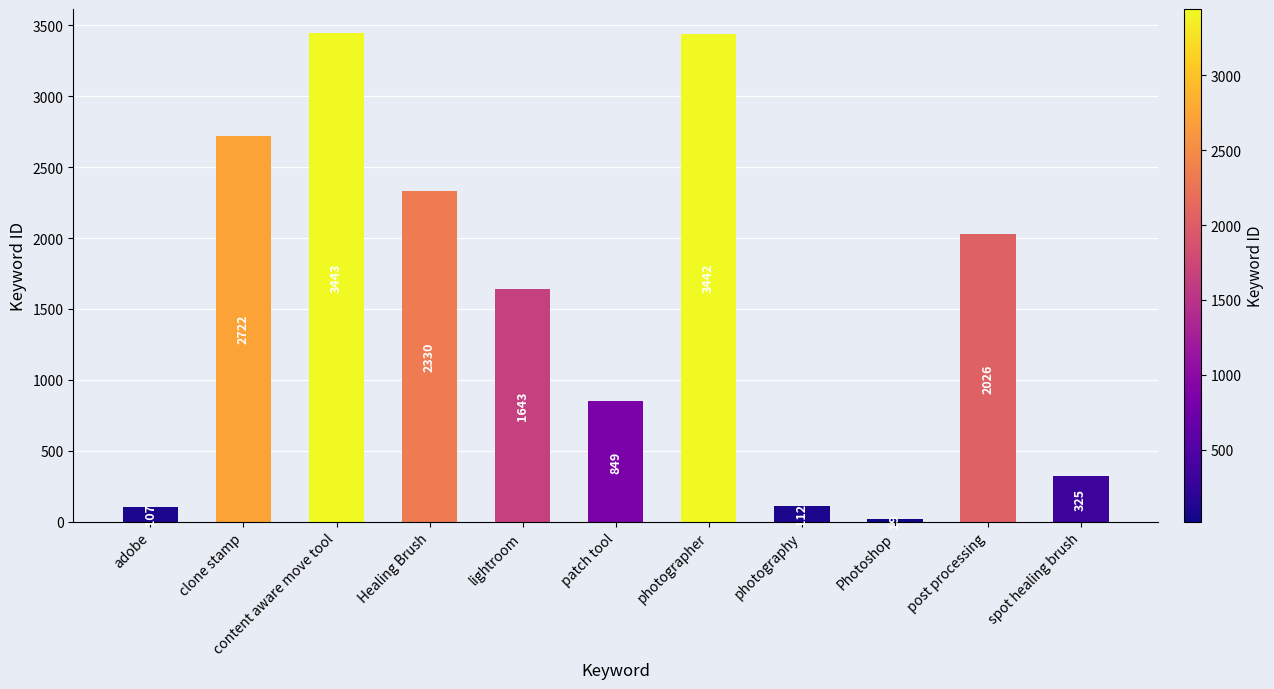

Reading right to left, list all the values displayed in this chart.

spot healing brush=325	post processing=2026	Photoshop=19	photography=112	photographer=3442	patch tool=849	lightroom=1643	Healing Brush=2330	content aware move tool=3443	clone stamp=2722	adobe=107